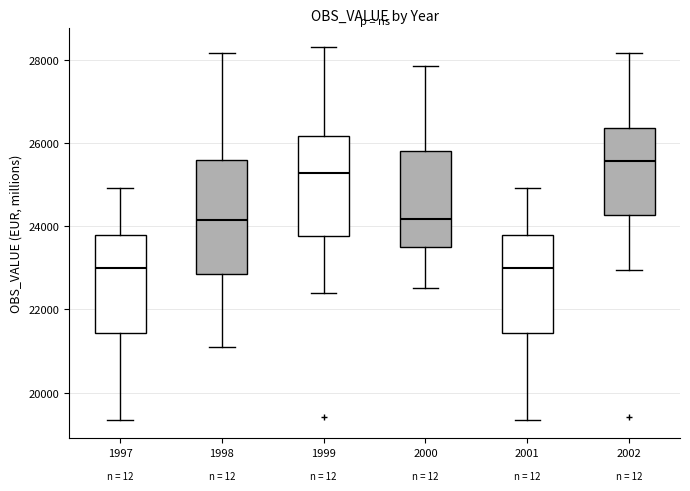

Which box is the tallest, from its lower edge to its upper edge?

1998